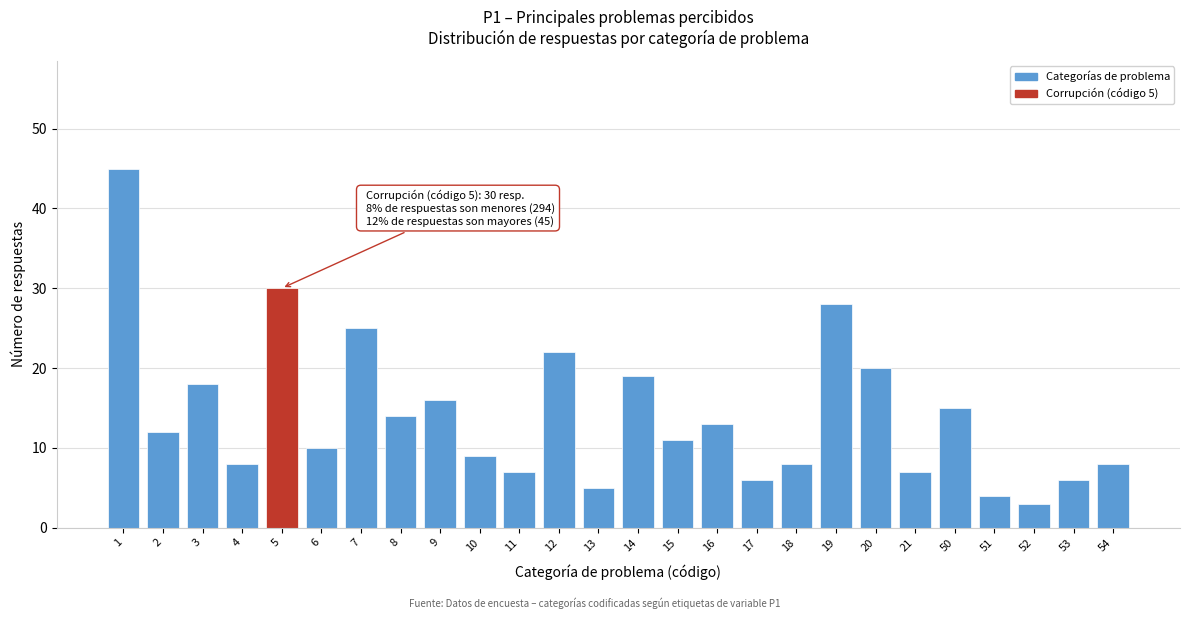

Reading left to right, list all the values displayed in this chart.

1=45	2=12	3=18	4=8	5=30	6=10	7=25	8=14	9=16	10=9	11=7	12=22	13=5	14=19	15=11	16=13	17=6	18=8	19=28	20=20	21=7	50=15	51=4	52=3	53=6	54=8